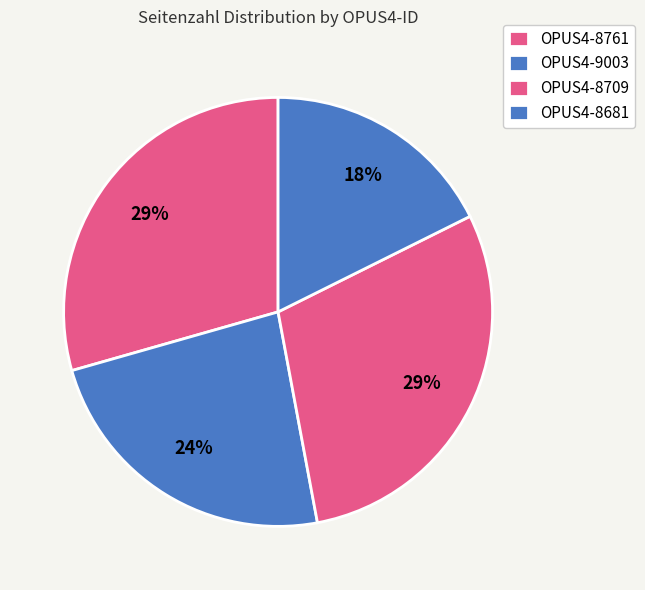

What is the change in value from OPUS4-8761 to OPUS4-8681?

-2